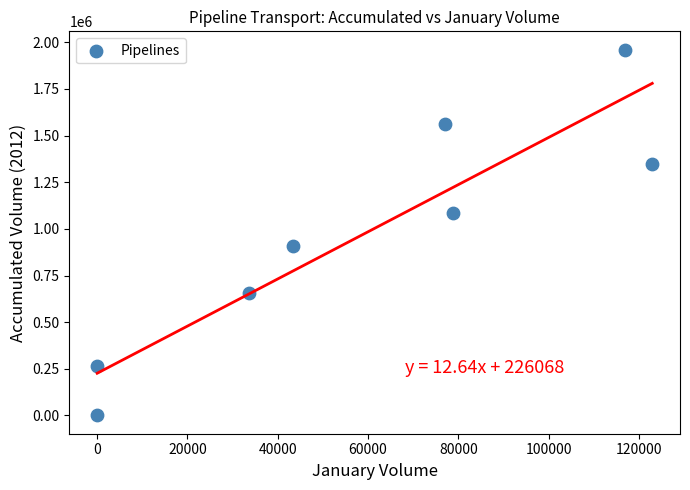

What Y value in the scatter plot is closest to 980542?

906749